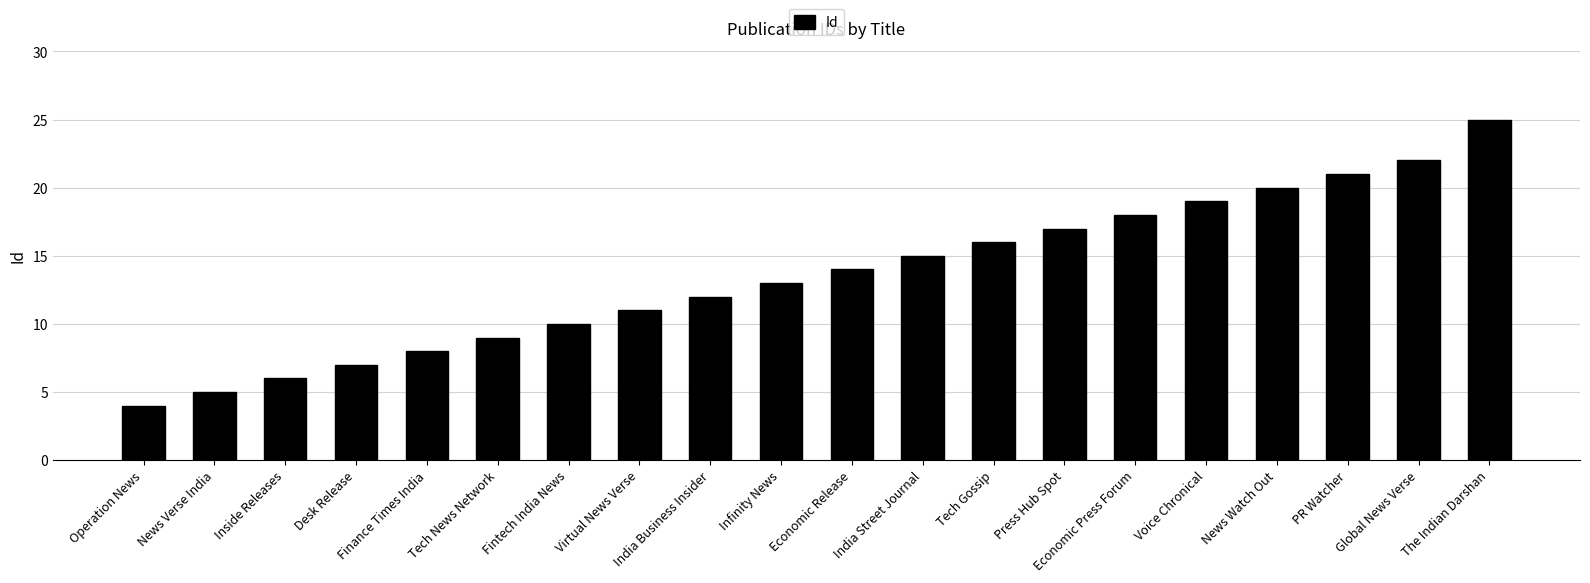

What is the difference between the second highest and minimum values?

18